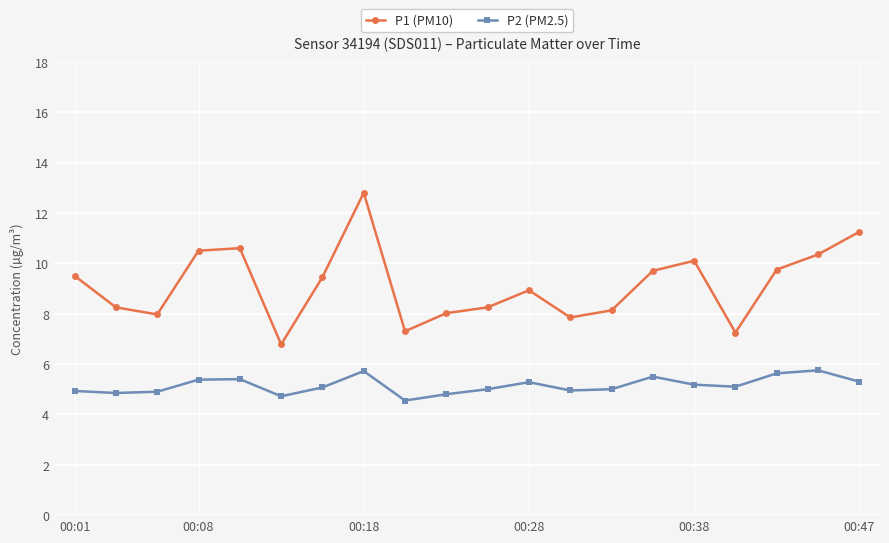

Which series has the largest total across all categories?

P1 (PM10)